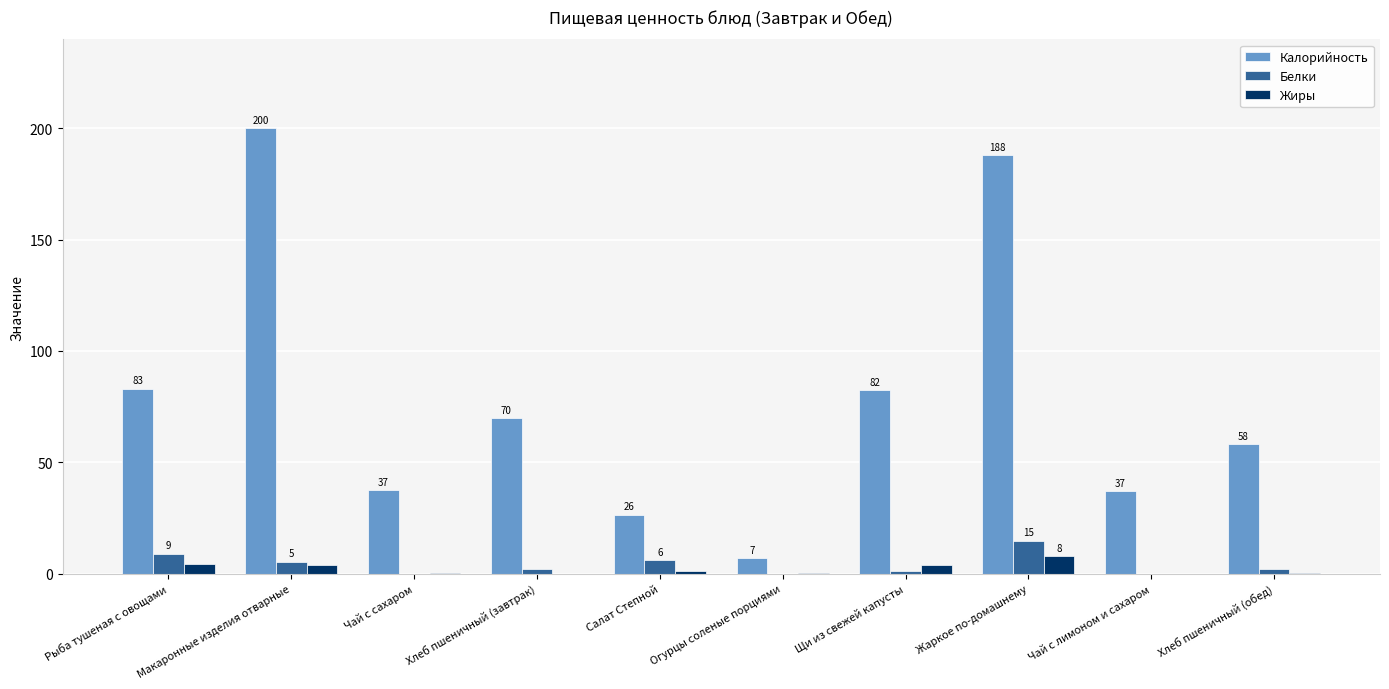

What is the highest value of the Белки series?

14.9